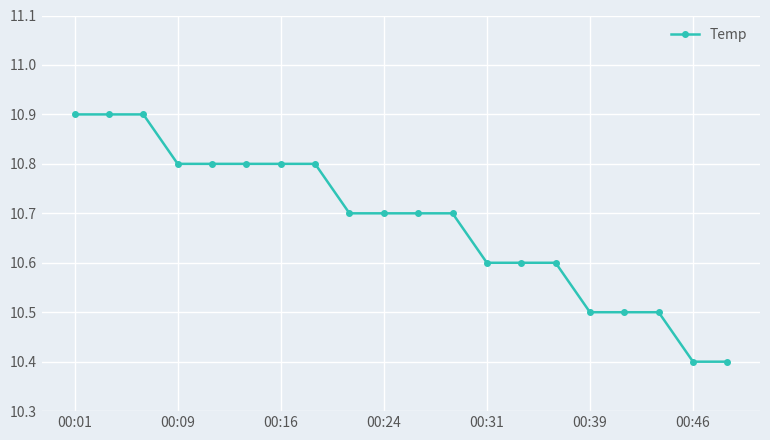

What is the maximum value shown in the chart?

10.9